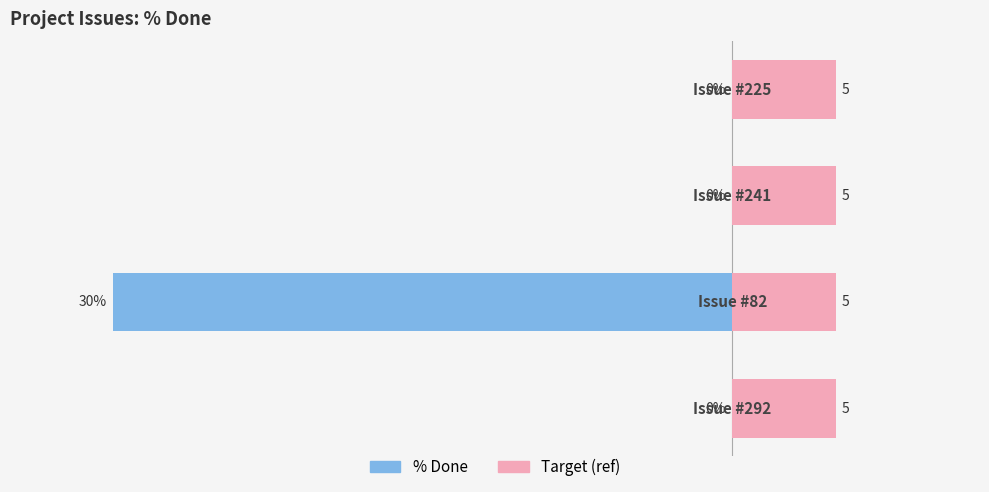

Does the chart contain any negative values?

Yes